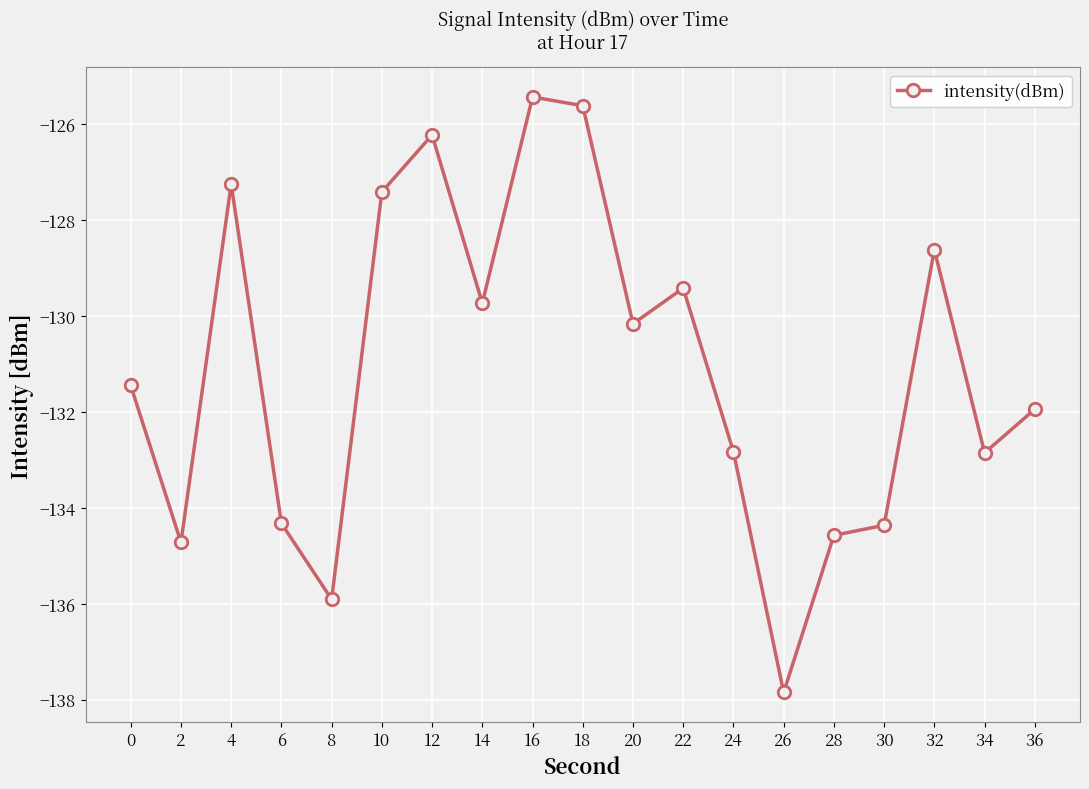

What is the average value?

-131.1